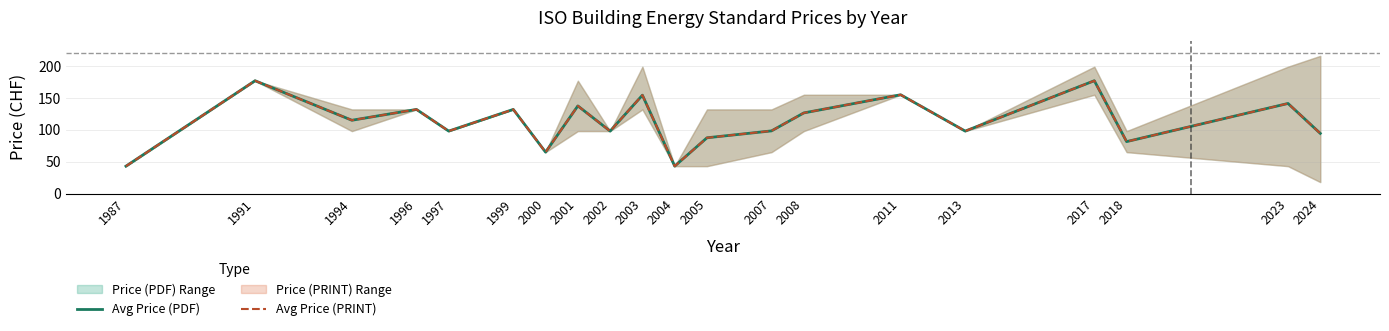

Where is the first local minimum for Avg Price (PDF)?

1994